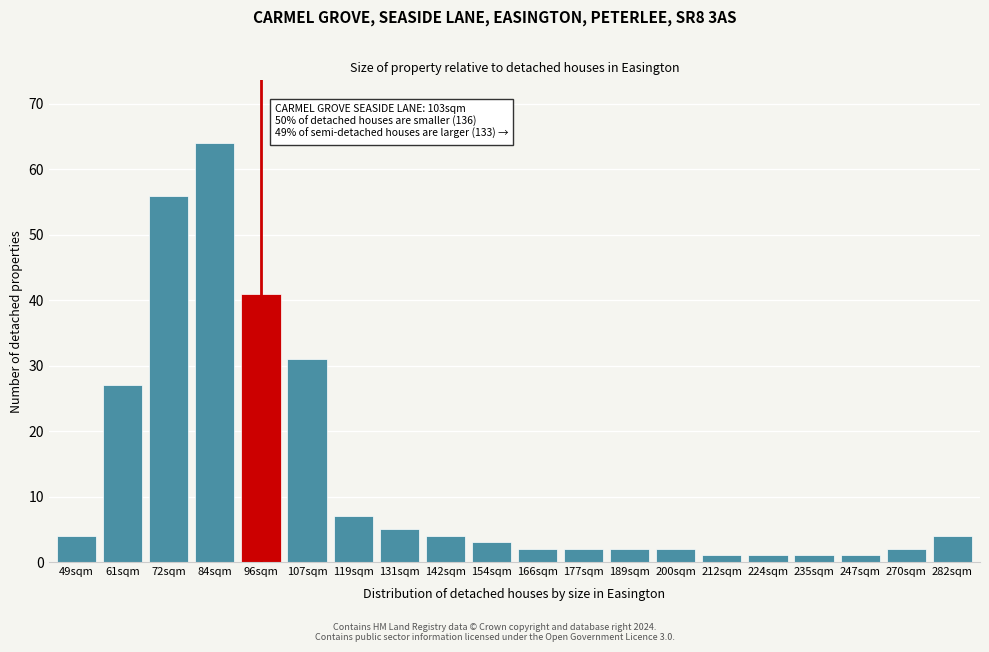

Reading left to right, transcribe all the data shown in this chart.

49sqm=4	61sqm=27	72sqm=56	84sqm=64	96sqm=41	107sqm=31	119sqm=7	131sqm=5	142sqm=4	154sqm=3	166sqm=2	177sqm=2	189sqm=2	200sqm=2	212sqm=1	224sqm=1	235sqm=1	247sqm=1	270sqm=2	282sqm=4